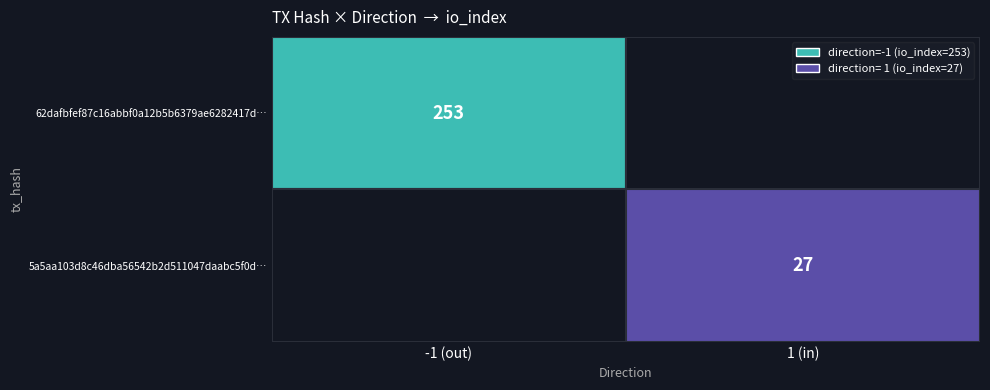

What is the total value across all series at io_index?

280